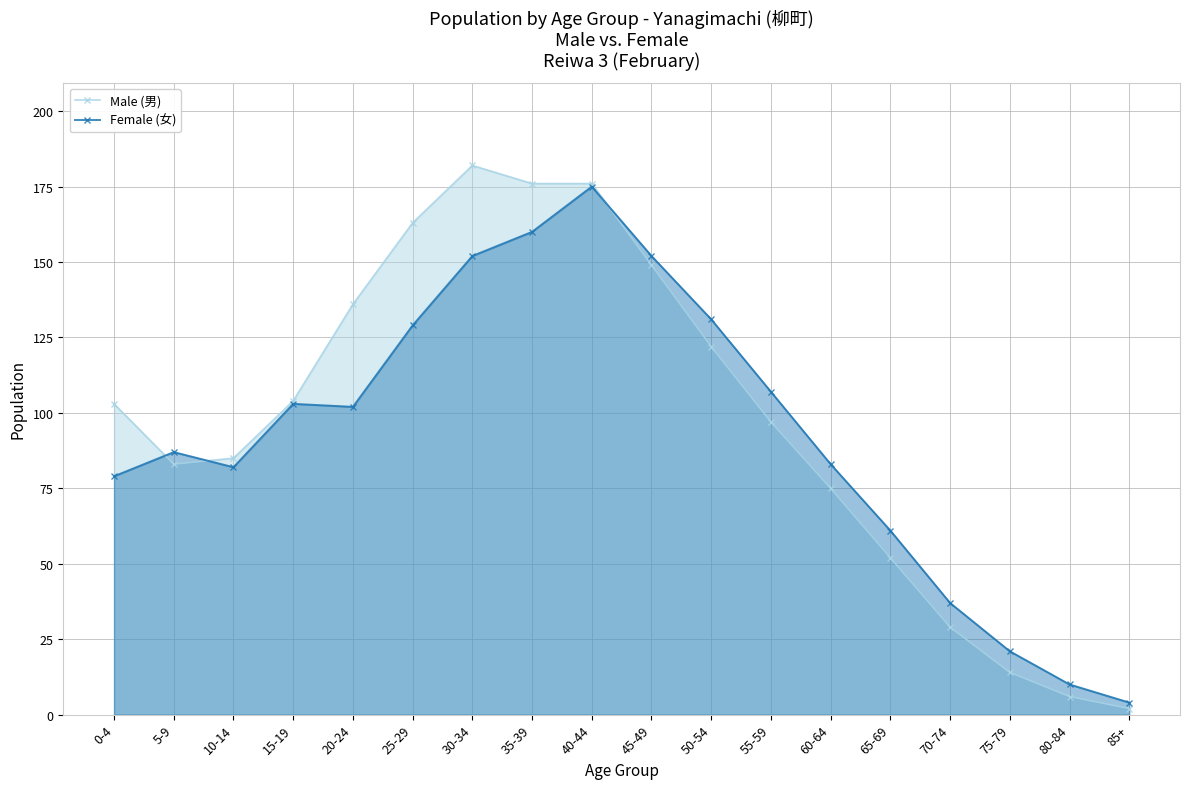

What is the label of the 9th point from the right?

45-49